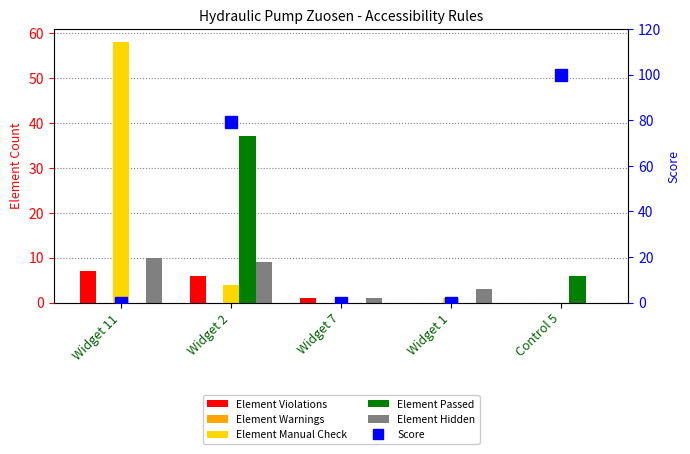

What is the total value across all series at Widget 1?

4